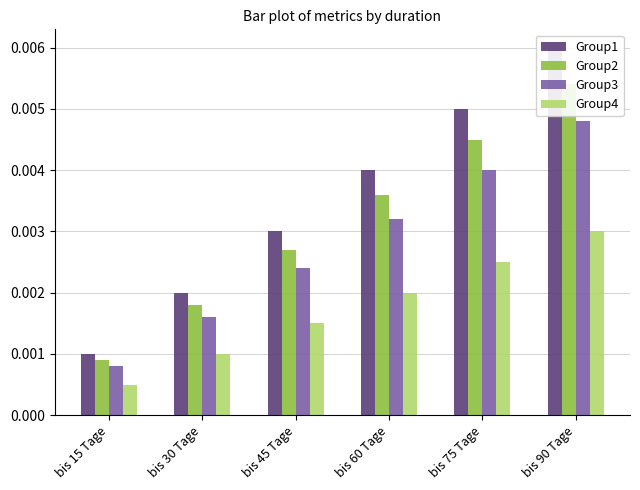

Which series has the largest total across all categories?

Group1